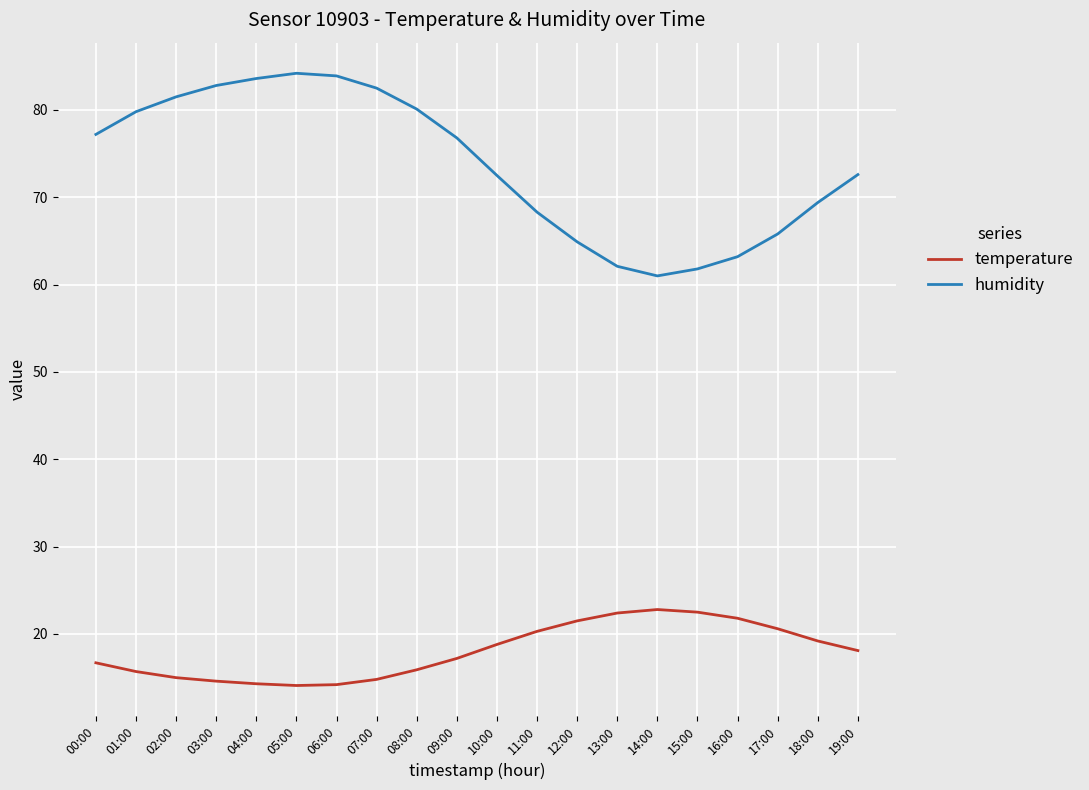

True or false: humidity has a value of 26.4 at 15:00.

False